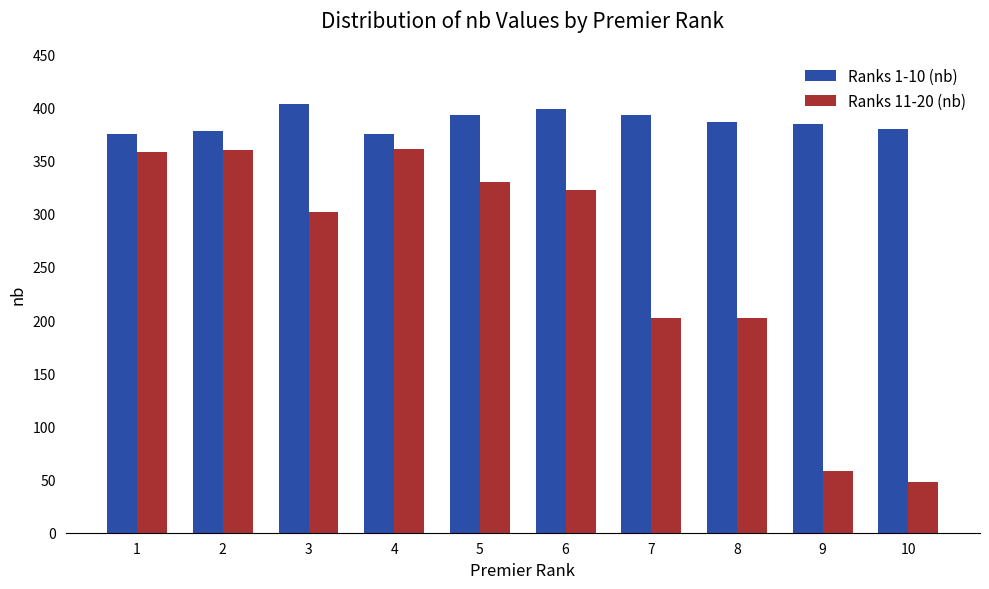

Where does the Ranks 11-20 (nb) series first go above 322?

1